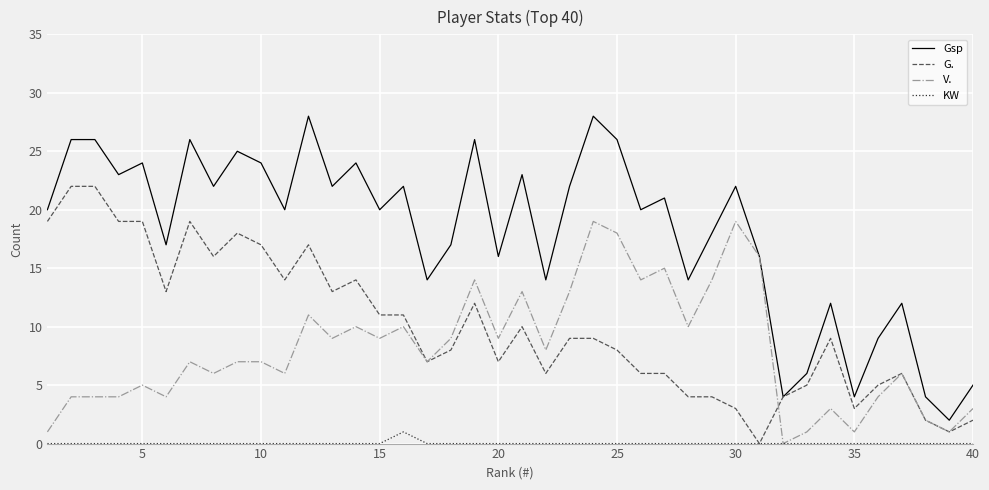

How many lines are shown in the chart?

4